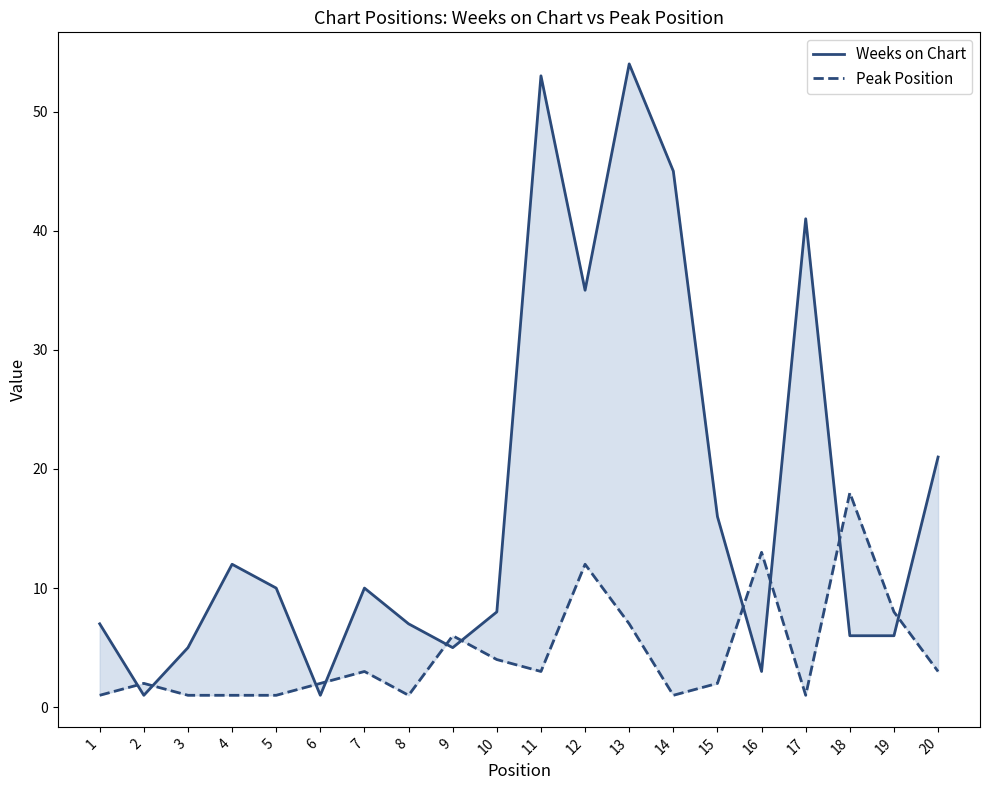

Reading left to right, transcribe all the data shown in this chart.

Weeks on Chart: 7	1	5	12	10	1	10	7	5	8	53	35	54	45	16	3	41	6	6	21
Peak Position: 1	2	1	1	1	2	3	1	6	4	3	12	7	1	2	13	1	18	8	3